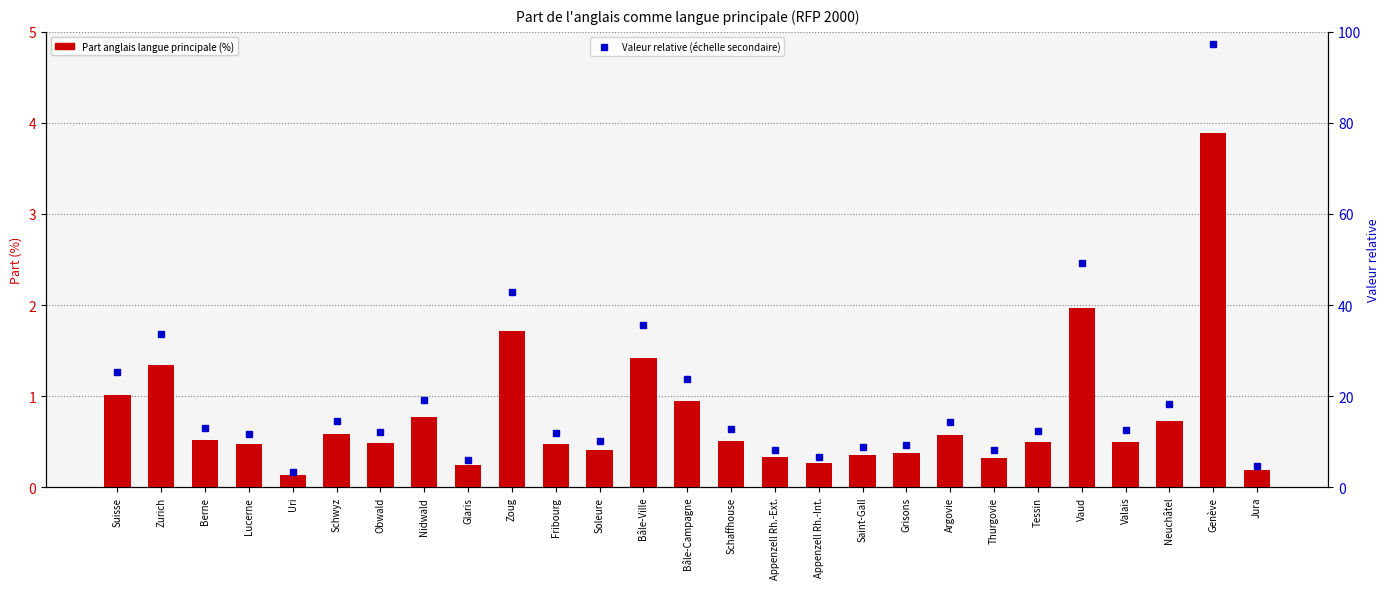

Is the value of Valeur relative (échelle secondaire) at Schaffhouse greater than the value of Part anglais langue principale (%) at Neuchâtel?

Yes